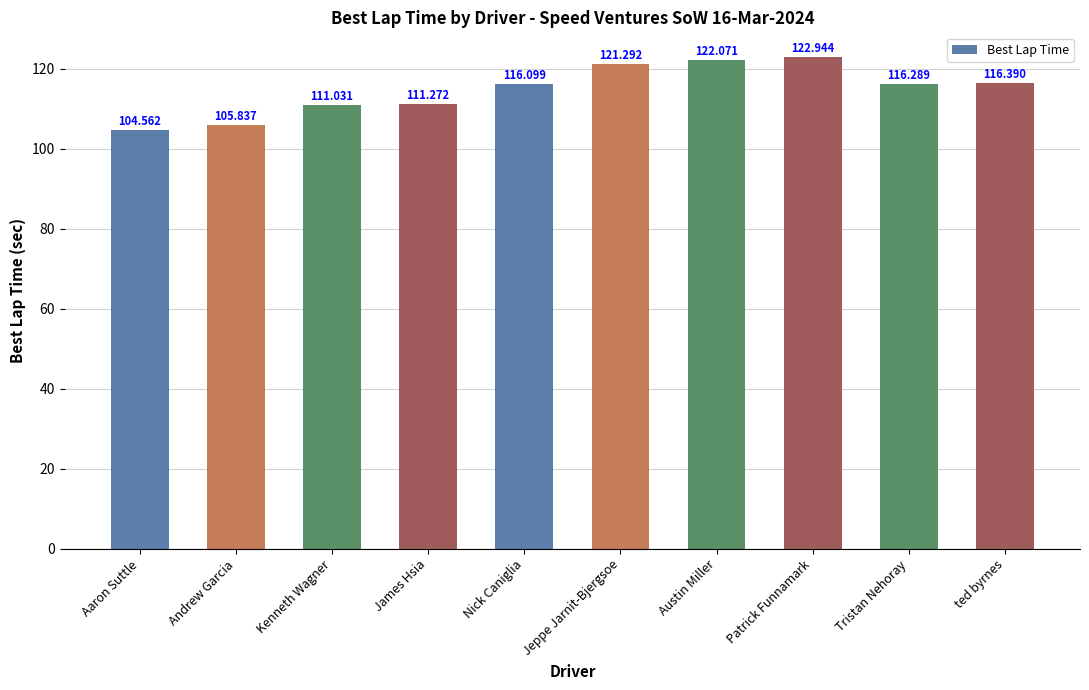

List the labels in order of value, largest first.

Patrick Funnamark, Austin Miller, Jeppe Jarnit-Bjergsoe, ted byrnes, Tristan Nehoray, Nick Caniglia, James Hsia, Kenneth Wagner, Andrew Garcia, Aaron Suttle